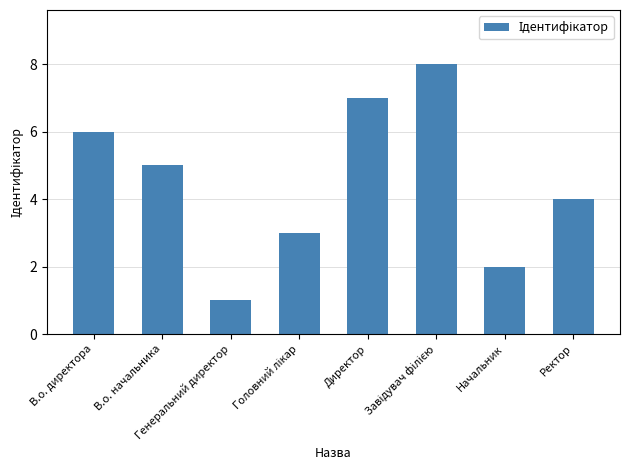

True or false: the data shows 8 at В.о. начальника.

False